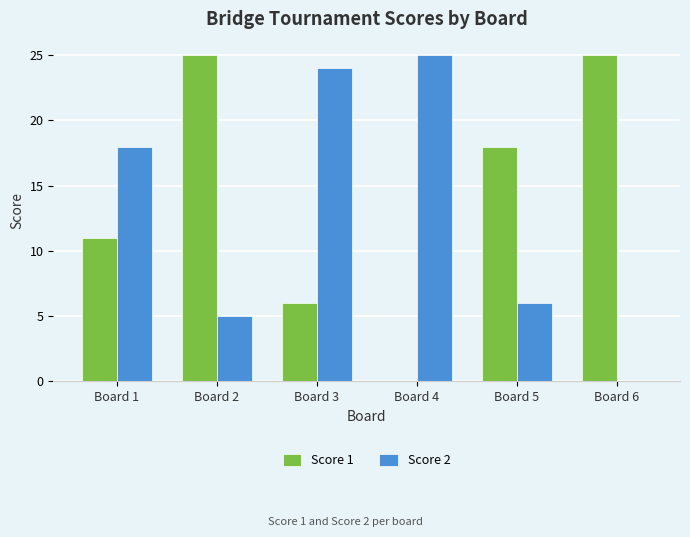

Is the value of Score 1 at Board 6 greater than the value of Score 2 at Board 2?

Yes